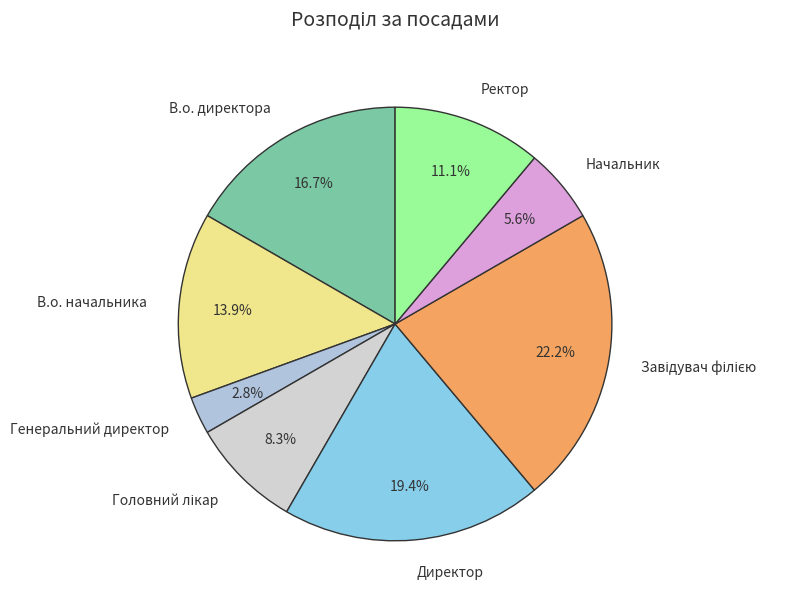

To the nearest percent, what is the average slice percentage?

12%